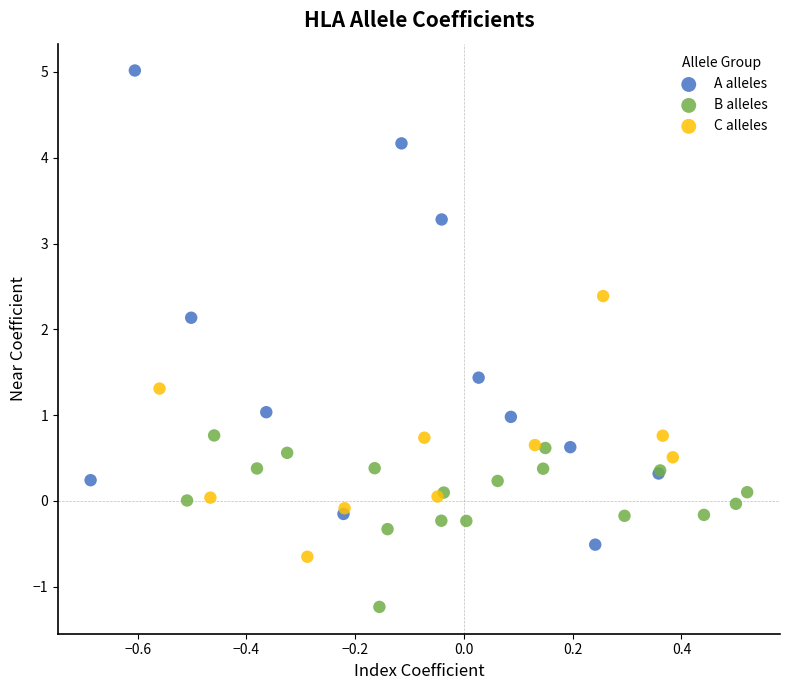

Which series contains the lowest Y value?

B alleles